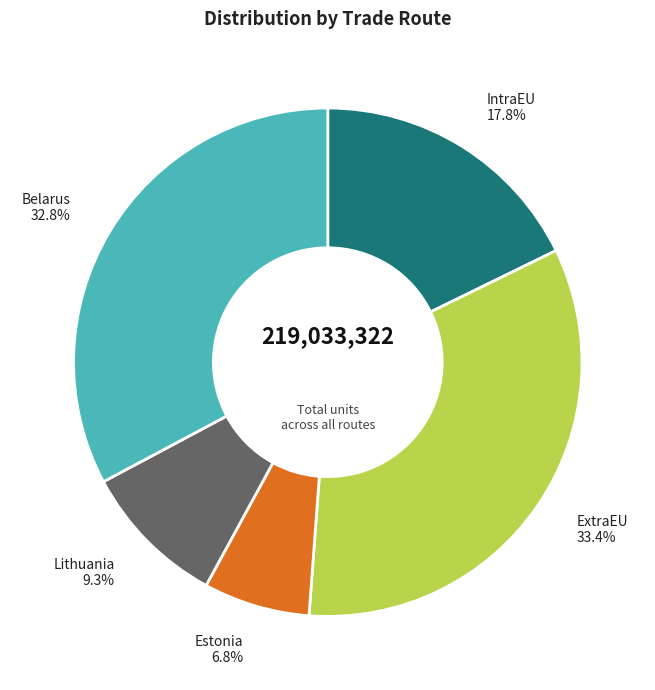

Is there a majority slice in this chart?

No